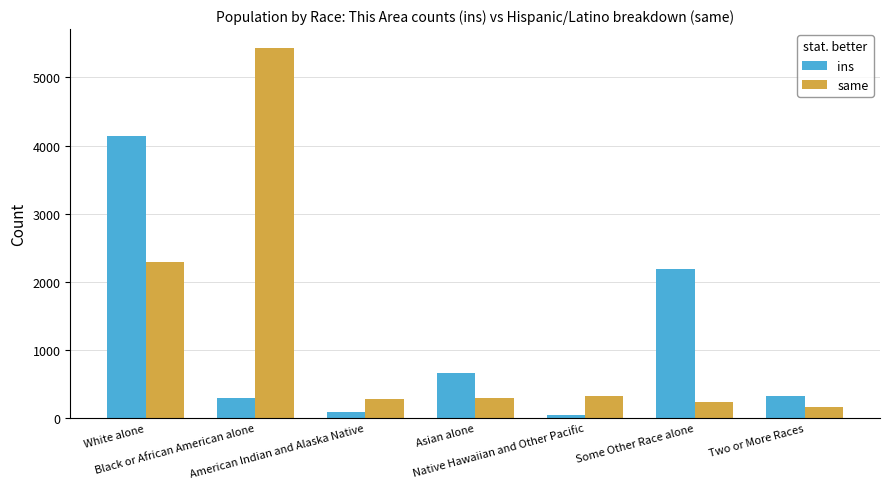

What position from the left is American Indian and Alaska Native?

3